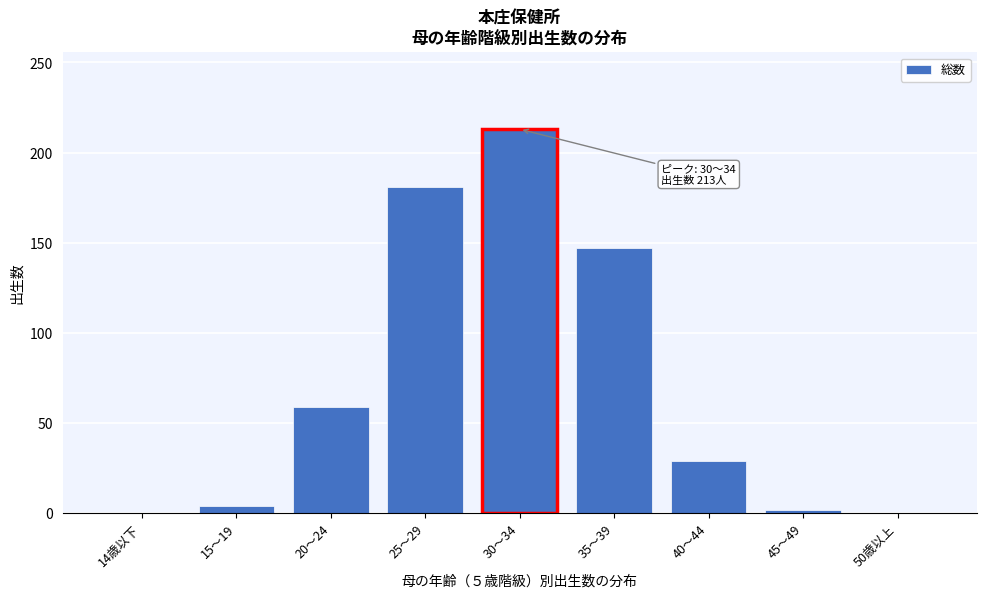

Reading left to right, list all the values displayed in this chart.

14歳以下=0	15～19=4	20～24=59	25～29=181	30～34=213	35～39=147	40～44=29	45～49=2	50歳以上=0